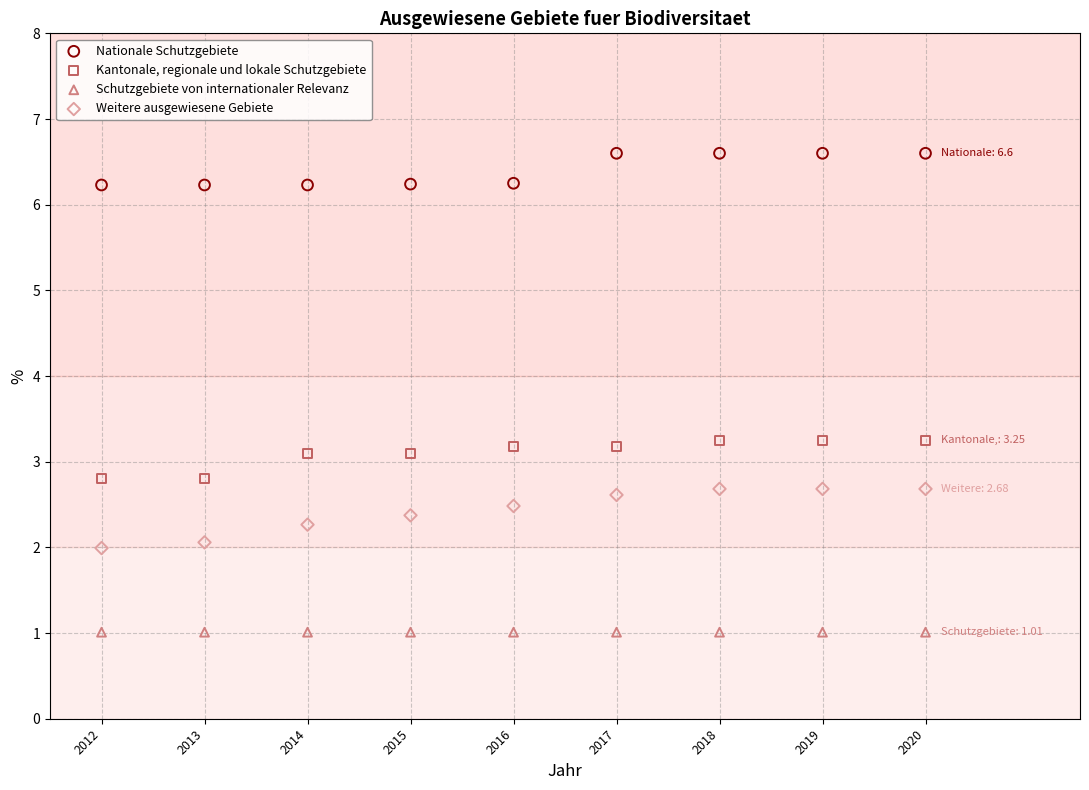

Which series reaches the maximum Y coordinate?

Nationale Schutzgebiete